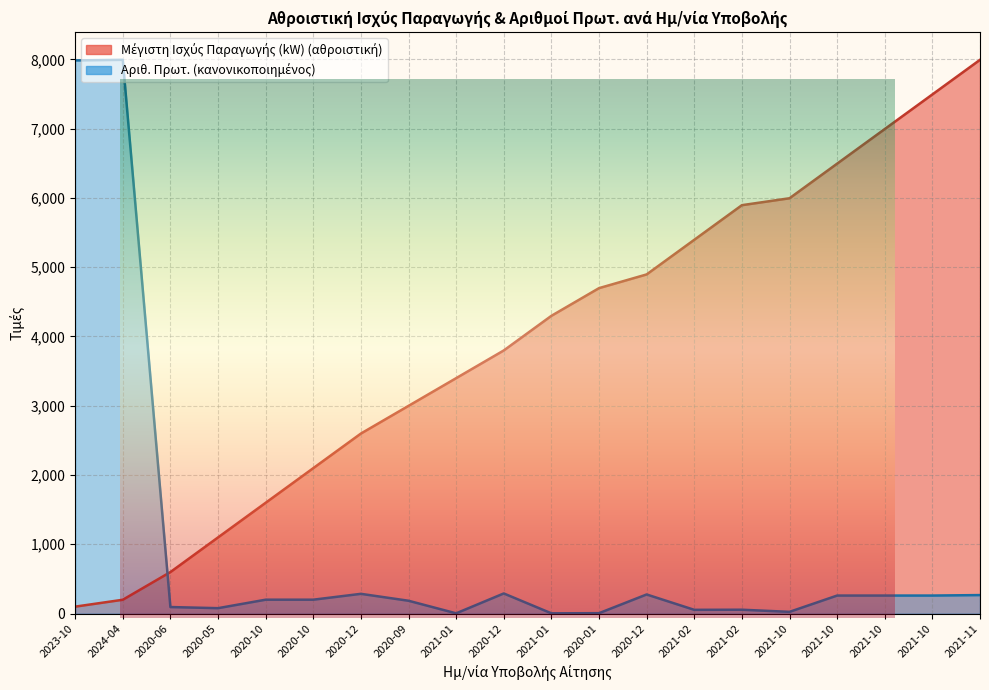

Between 2020-06 and 2020-09, which is larger?

2020-09